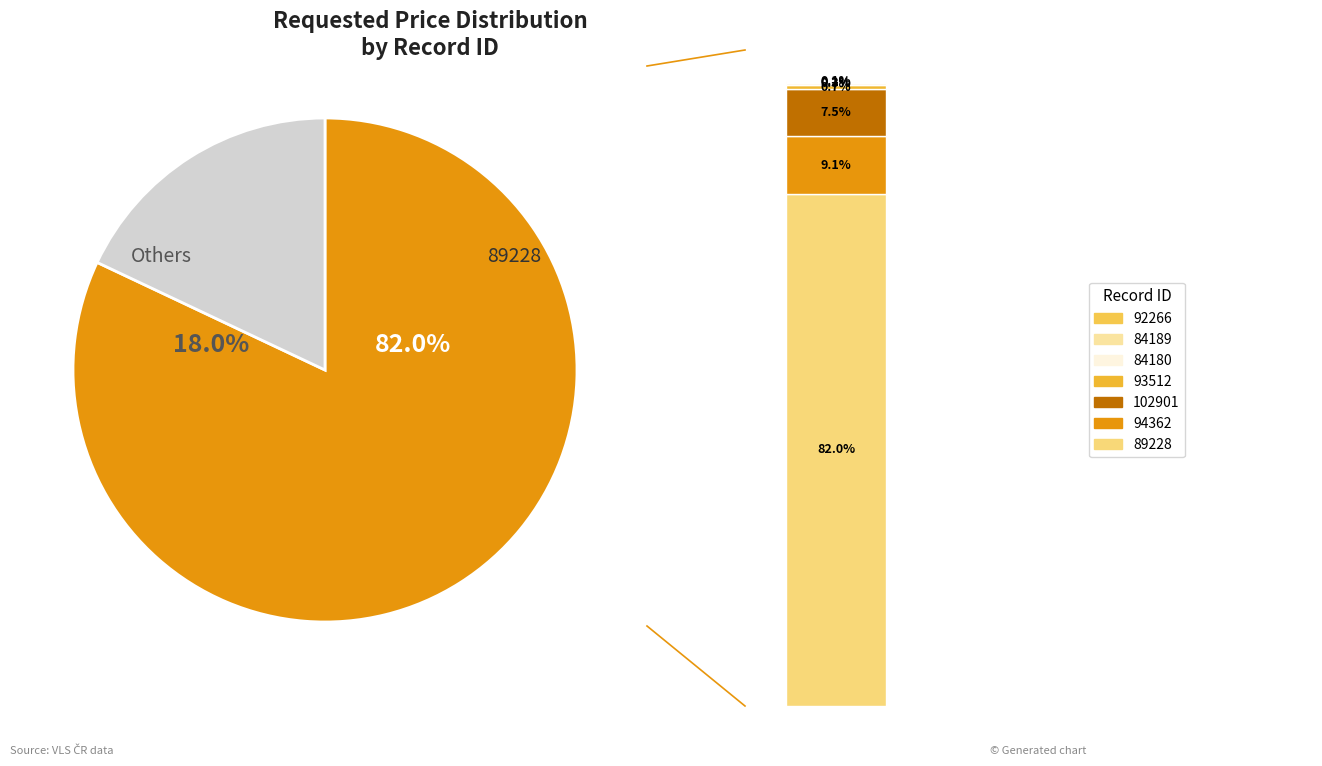

Does any single category account for the majority?

Yes